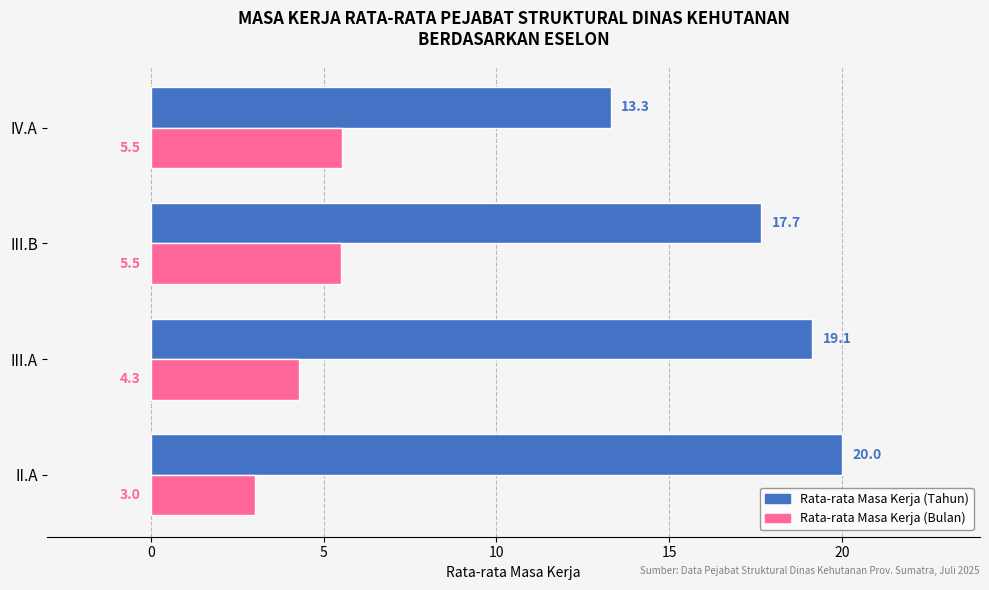

List the series in order of their peak value, highest first.

Rata-rata Masa Kerja (Tahun), Rata-rata Masa Kerja (Bulan)